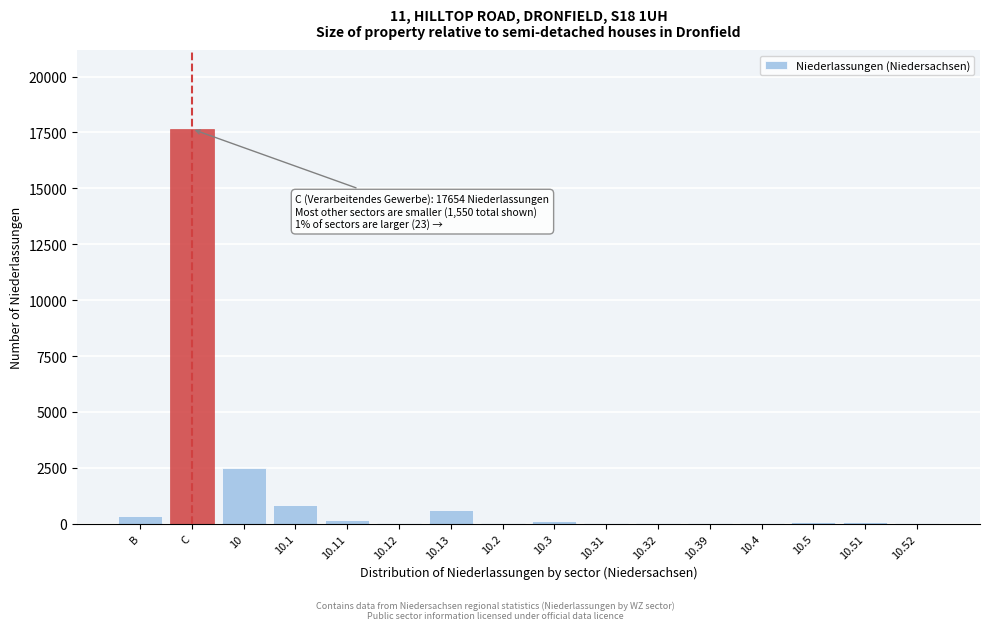

What is the greatest value displayed?

17654